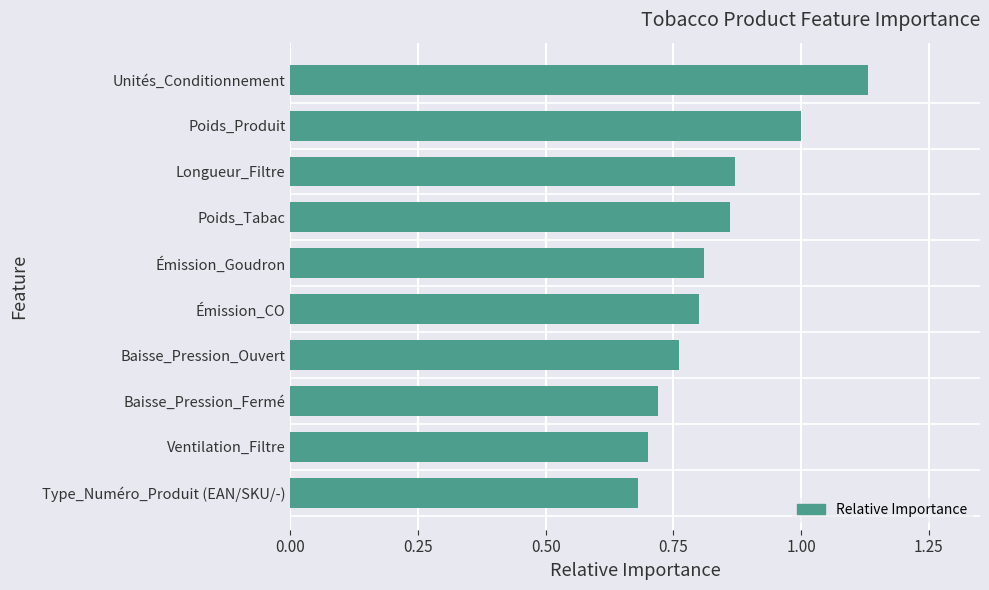

At which category does the chart reach its peak across all series?

Unités_Conditionnement